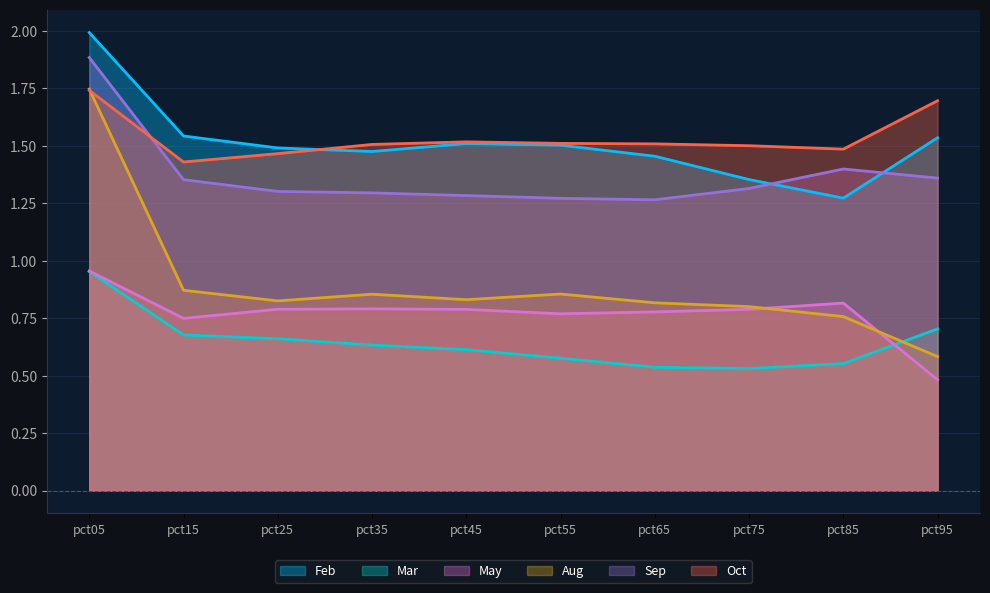

Reading right to left, extract all data points from this chart.

Feb: 1.5	1.3	1.4	1.5	1.5	1.5	1.5	1.5	1.5	2.0
Mar: 0.7	0.6	0.5	0.5	0.6	0.6	0.6	0.7	0.7	1.0
May: 0.5	0.8	0.8	0.8	0.8	0.8	0.8	0.8	0.7	1.0
Aug: 0.6	0.8	0.8	0.8	0.9	0.8	0.9	0.8	0.9	1.7
Sep: 1.4	1.4	1.3	1.3	1.3	1.3	1.3	1.3	1.4	1.9
Oct: 1.7	1.5	1.5	1.5	1.5	1.5	1.5	1.5	1.4	1.7